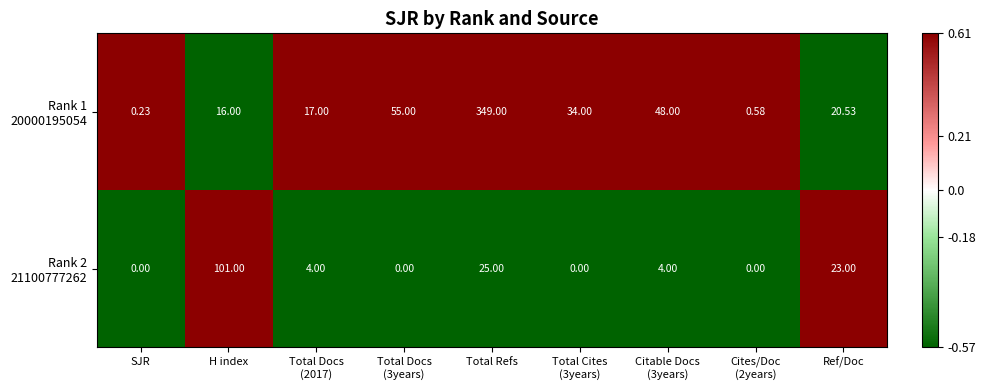

At which category is the sum across all series the highest?

Total Refs